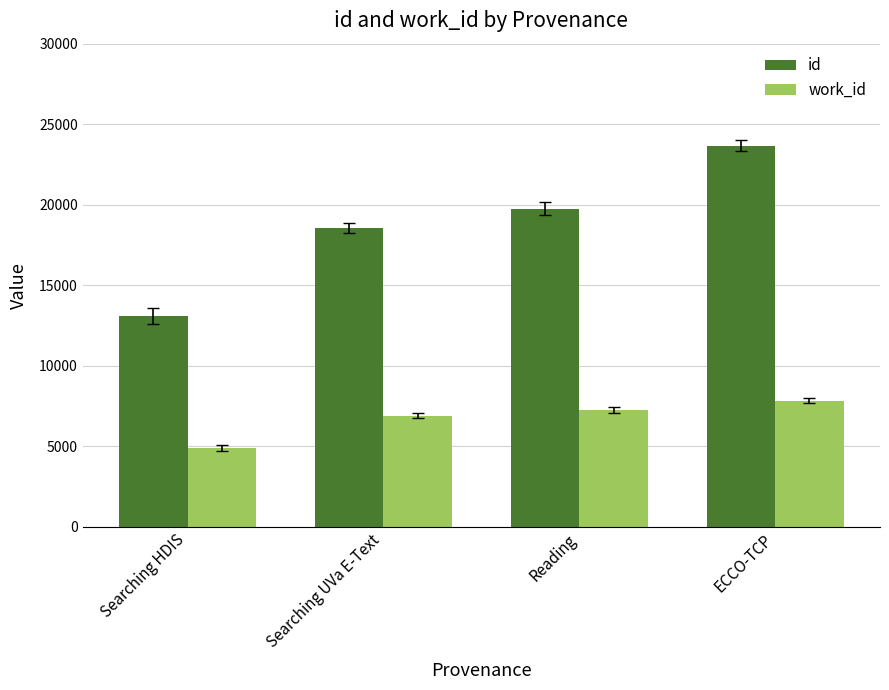

Reading left to right, transcribe all the data shown in this chart.

id: 13080	18544	19760	23660
work_id: 4878	6900	7253	7841